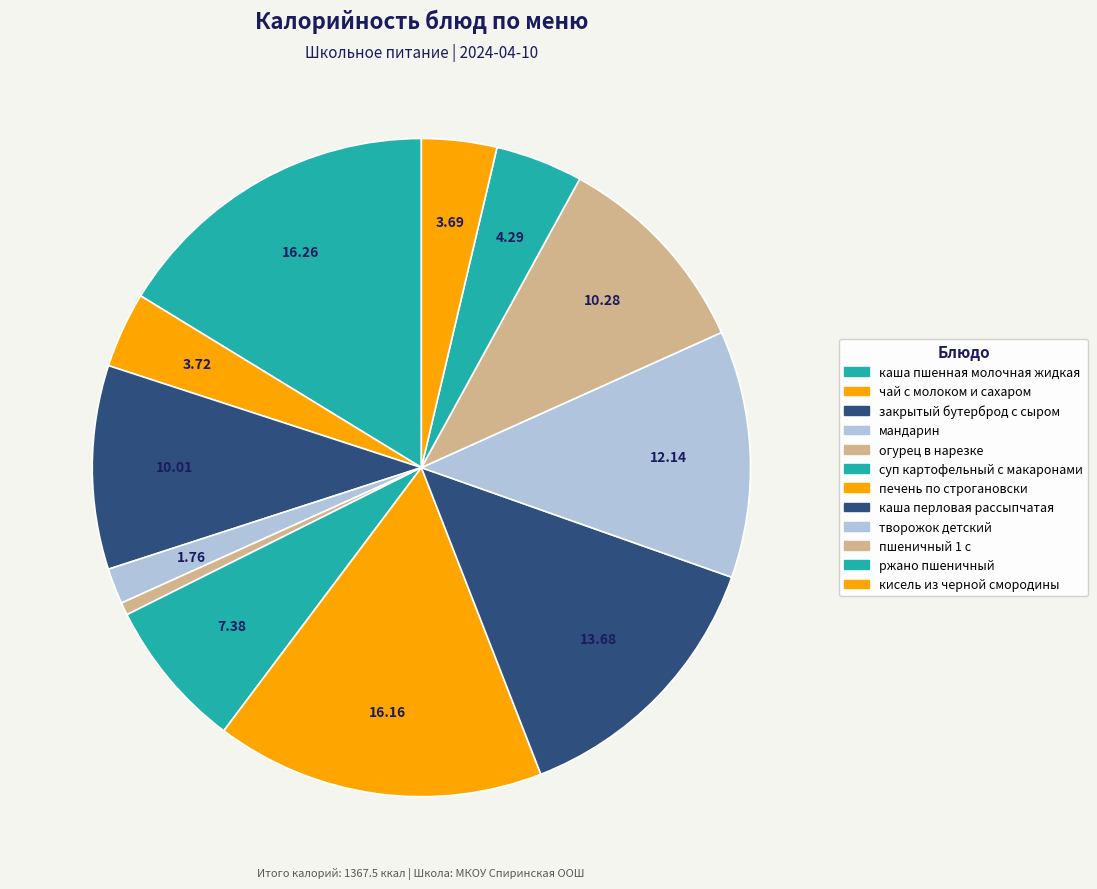

Is there a majority slice in this chart?

No